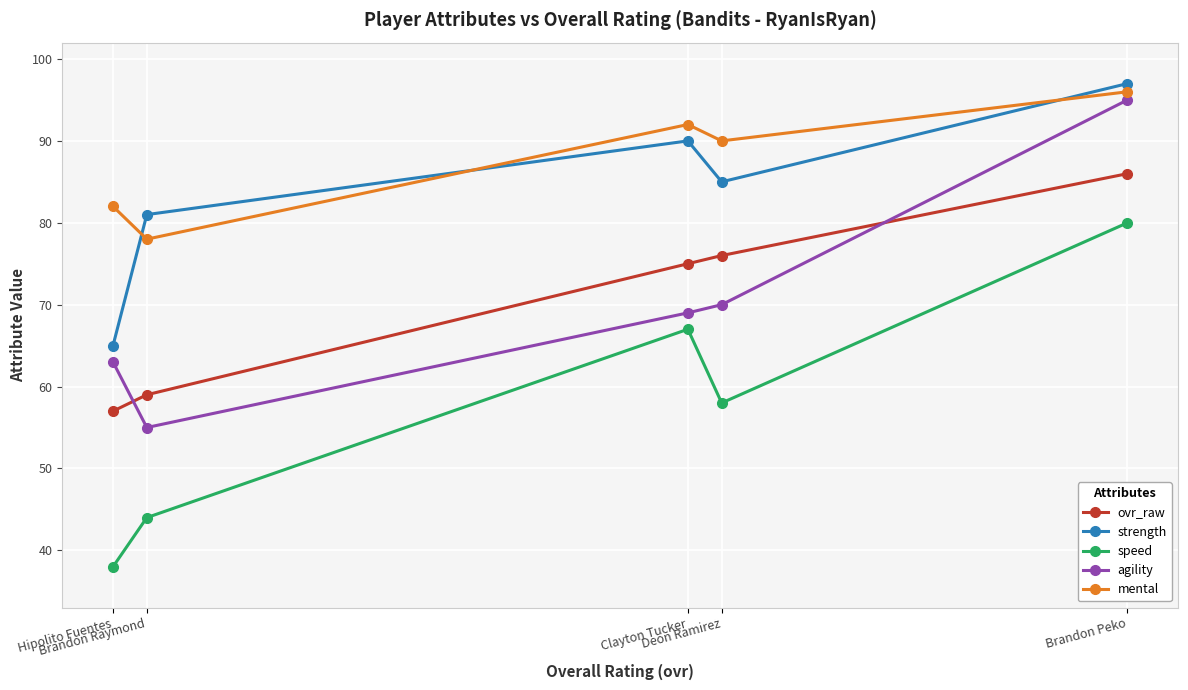

Rank the series by their maximum value, from highest to lowest.

strength, mental, agility, ovr_raw, speed